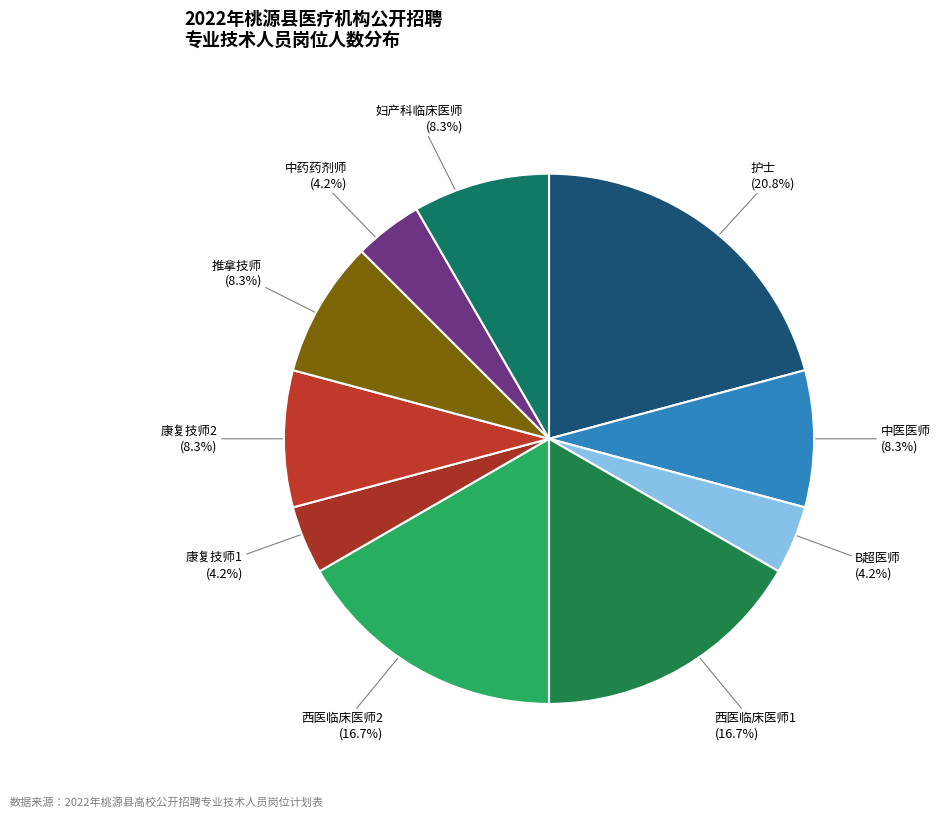

Which slice is the largest?

护士